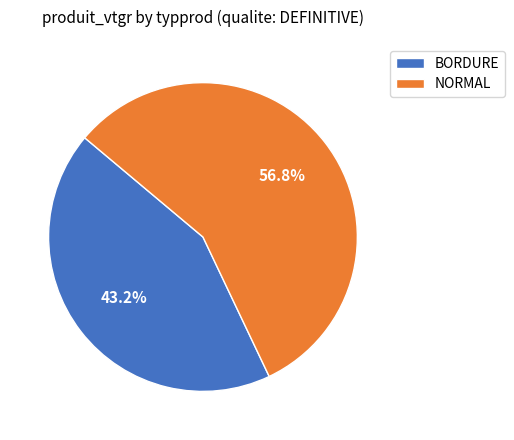

Rank the categories by value from highest to lowest.

NORMAL, BORDURE